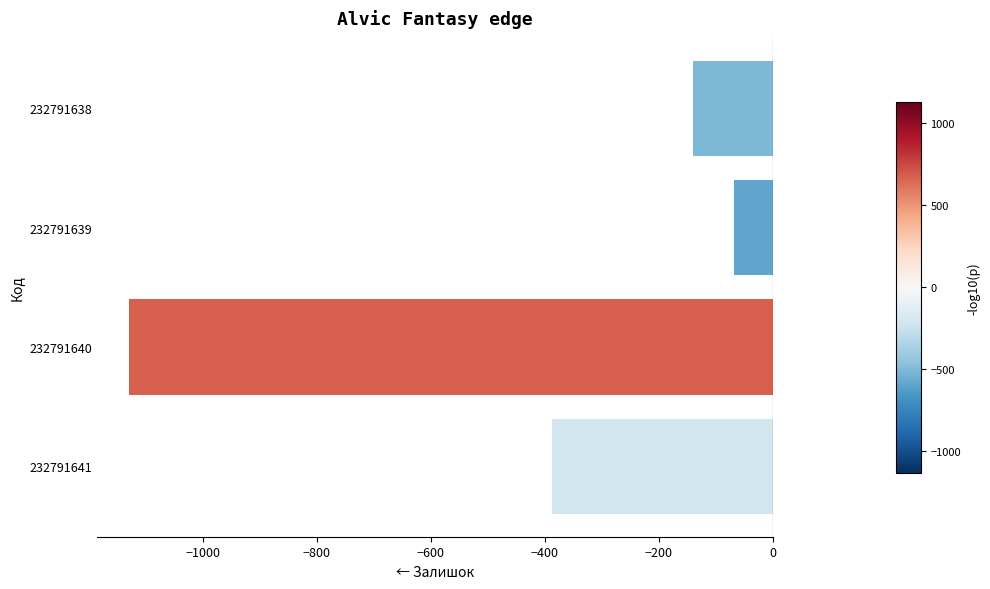

Reading top to bottom, what are all the values shown in this chart?

-140	-68	-1129	-387